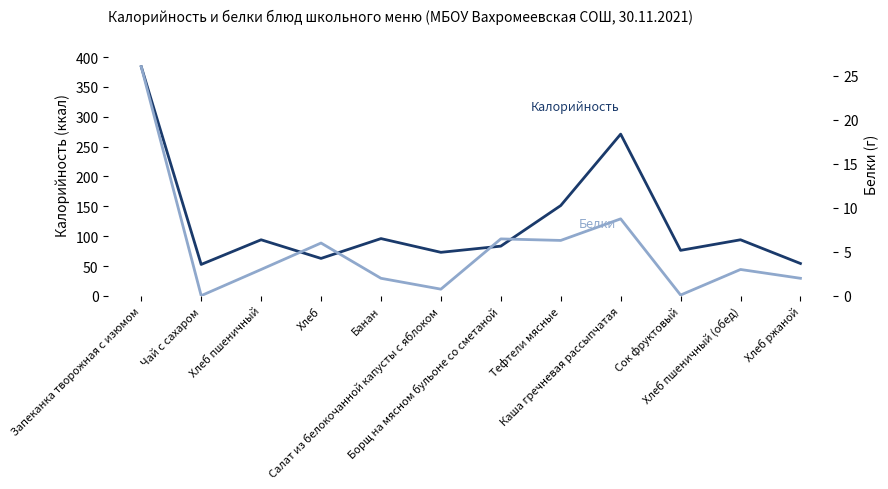

Rank the series by their average value, from lowest to highest.

Белки, Калорийность